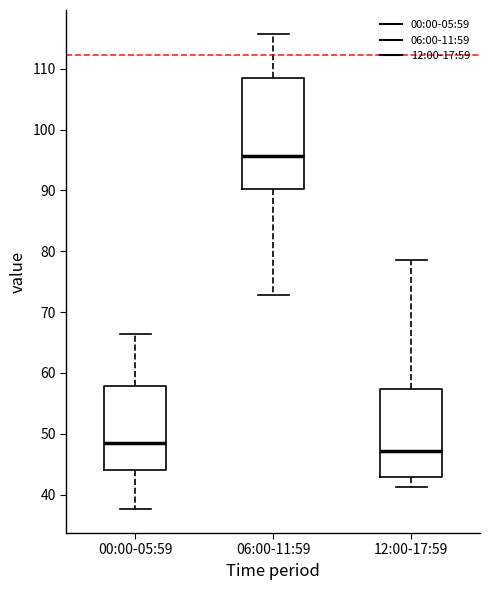

Comparing the boxes themselves (not the whiskers), which one is the tallest?

06:00-11:59